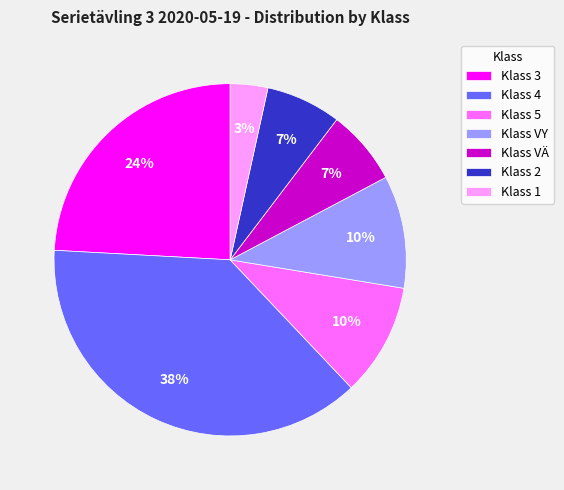

How many segments does this pie chart have?

7